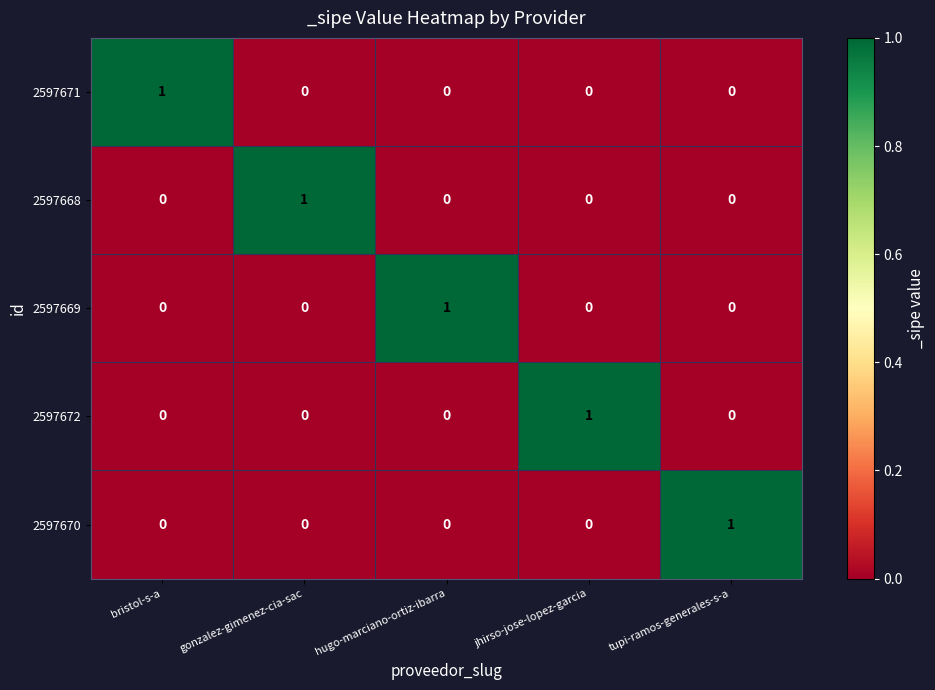

How many data points in 2597669 are above 0?

1